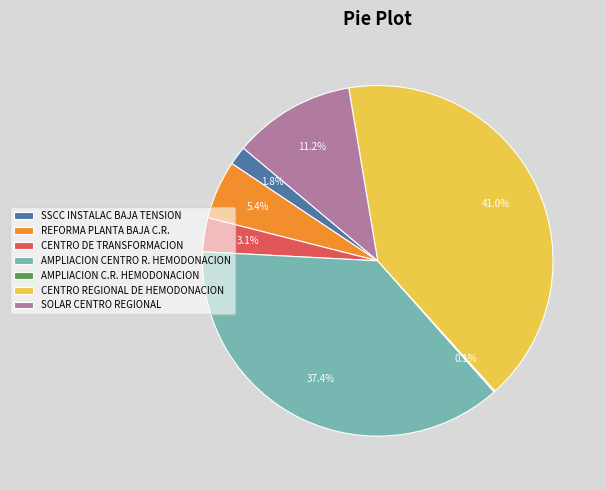

Which has a higher value, AMPLIACION CENTRO R. HEMODONACION or SOLAR CENTRO REGIONAL?

AMPLIACION CENTRO R. HEMODONACION